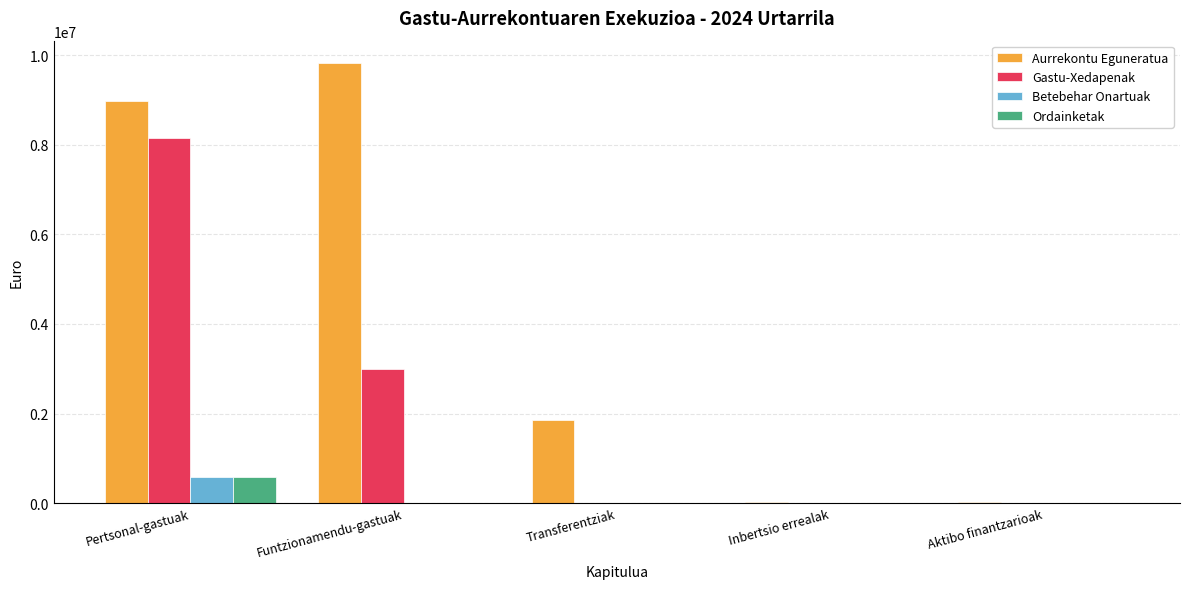

Which category has the highest value across all series?

Funtzionamendu-gastuak